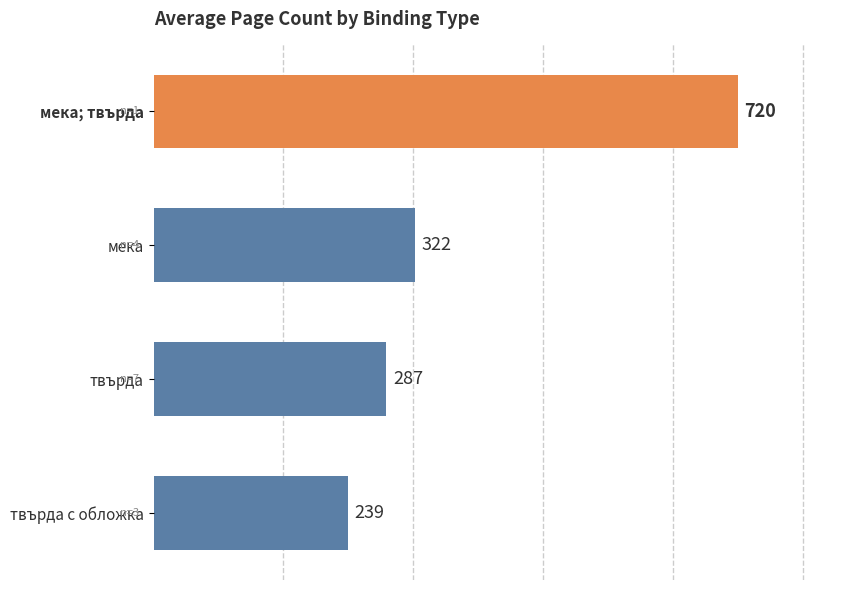

What is the difference between the second highest and minimum values?

83